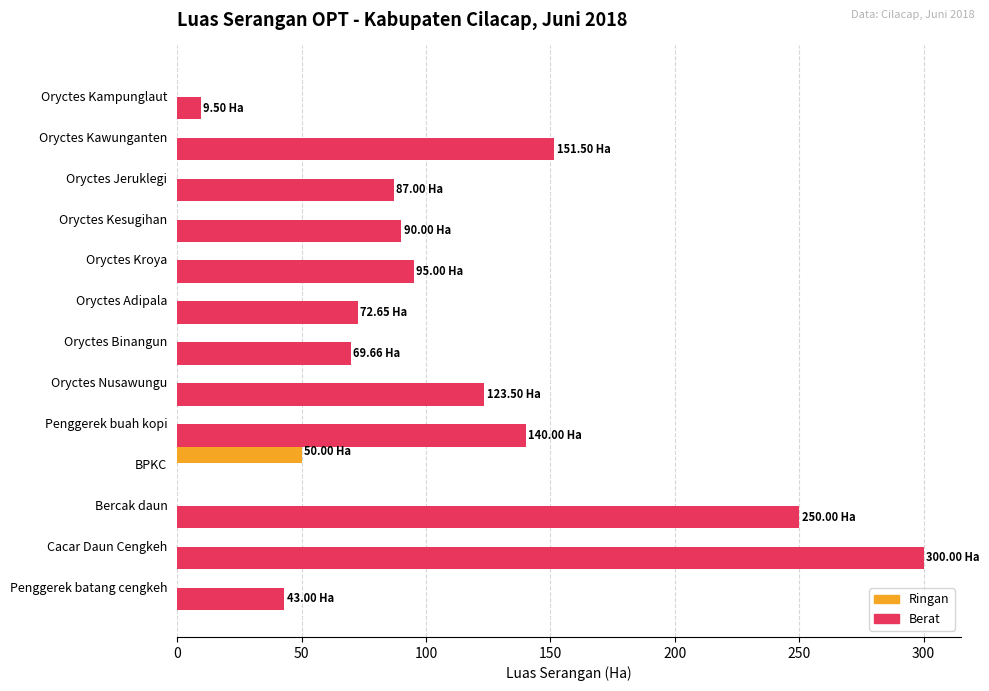

Which series has the largest total across all categories?

Berat